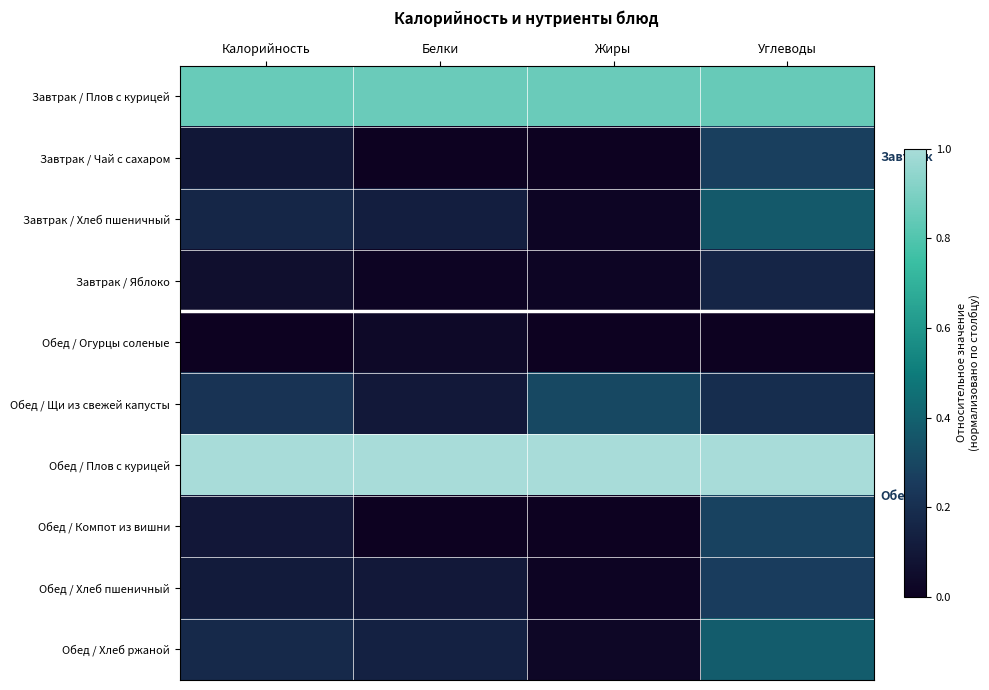

Between Белки and Жиры, which series saw the biggest shift?

Обед / Щи из свежей капусты